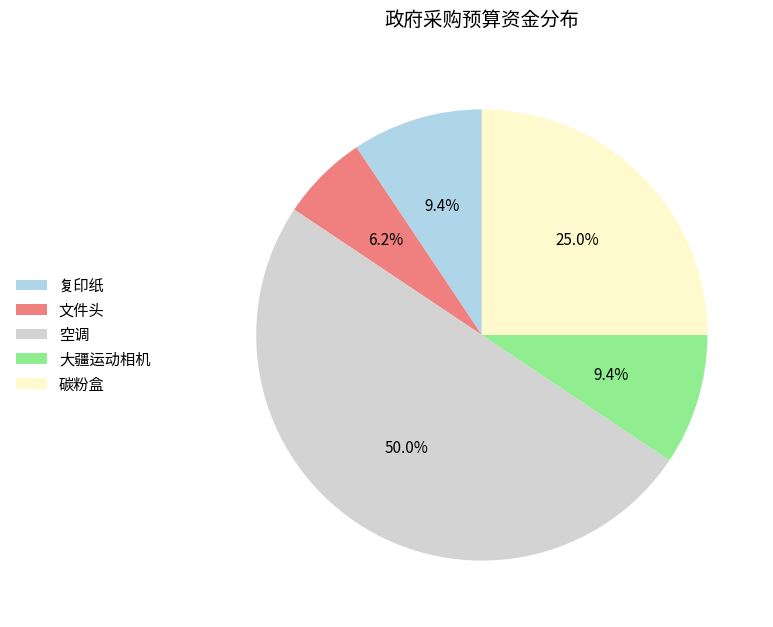

What portion of the pie excludes 空调?

50.0%